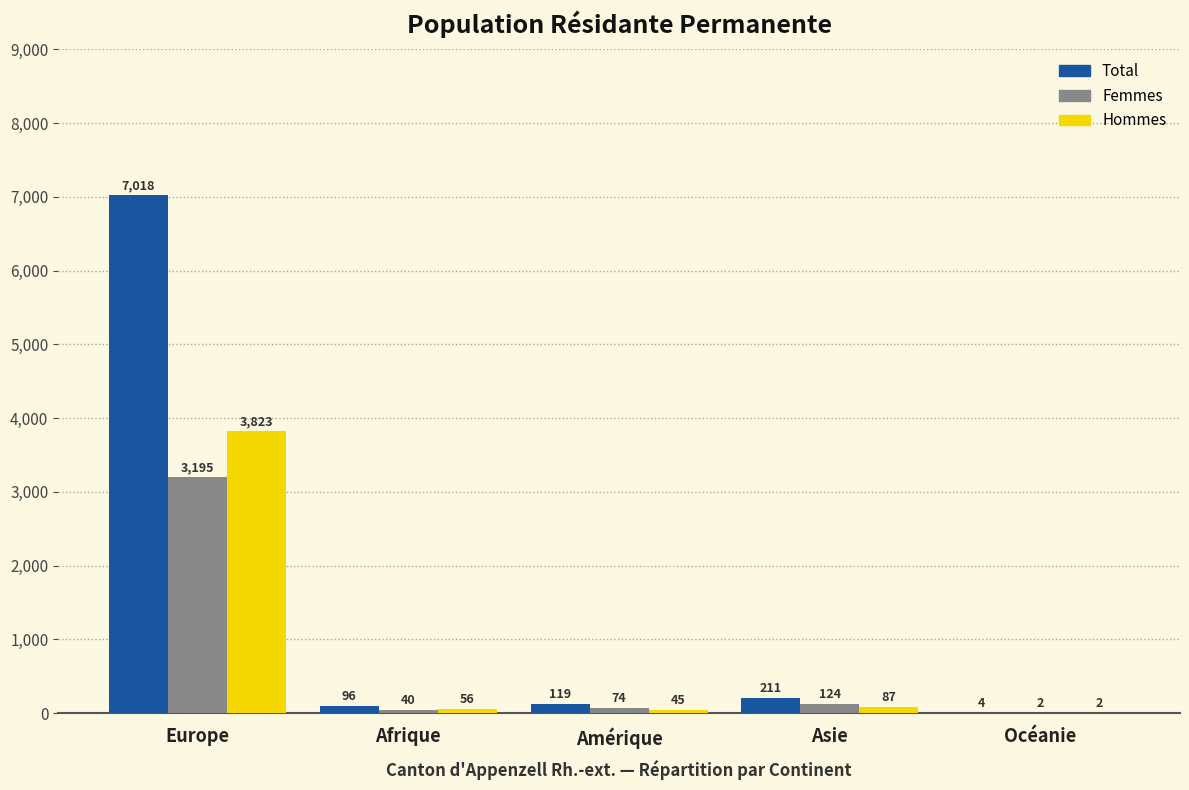

Which series has the widest spread of values?

Total